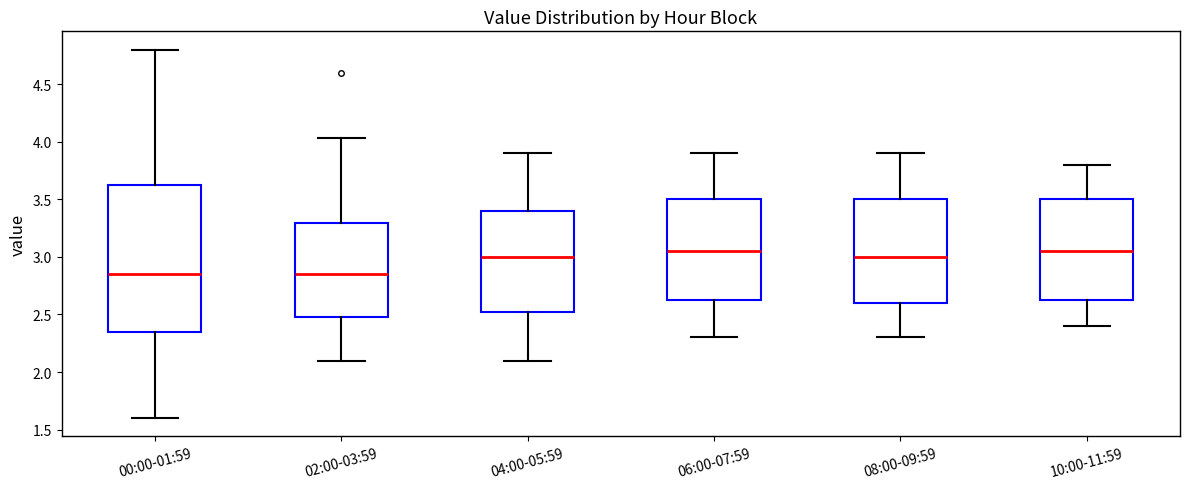

Reading left to right, transcribe this box plot: for each box, give where its median line is, the range the box spans, and where its two whiskers end, as read against the y-axis. The values are not printed on the chart, so give them approximately, as read against the axis.

00:00-01:59: median 2.85, box 2.35 to 3.60, whiskers 1.60 to 4.80
02:00-03:59: median 2.85, box 2.50 to 3.30, whiskers 2.10 to 4.05
04:00-05:59: median 3.00, box 2.55 to 3.40, whiskers 2.10 to 3.90
06:00-07:59: median 3.05, box 2.65 to 3.50, whiskers 2.30 to 3.90
08:00-09:59: median 3.00, box 2.60 to 3.50, whiskers 2.30 to 3.90
10:00-11:59: median 3.05, box 2.65 to 3.50, whiskers 2.40 to 3.80